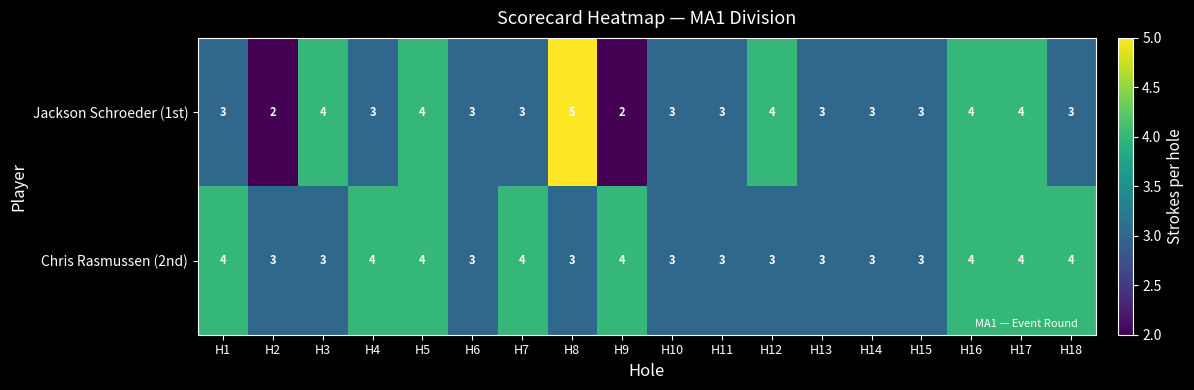

Count the number of categories in the chart.

18